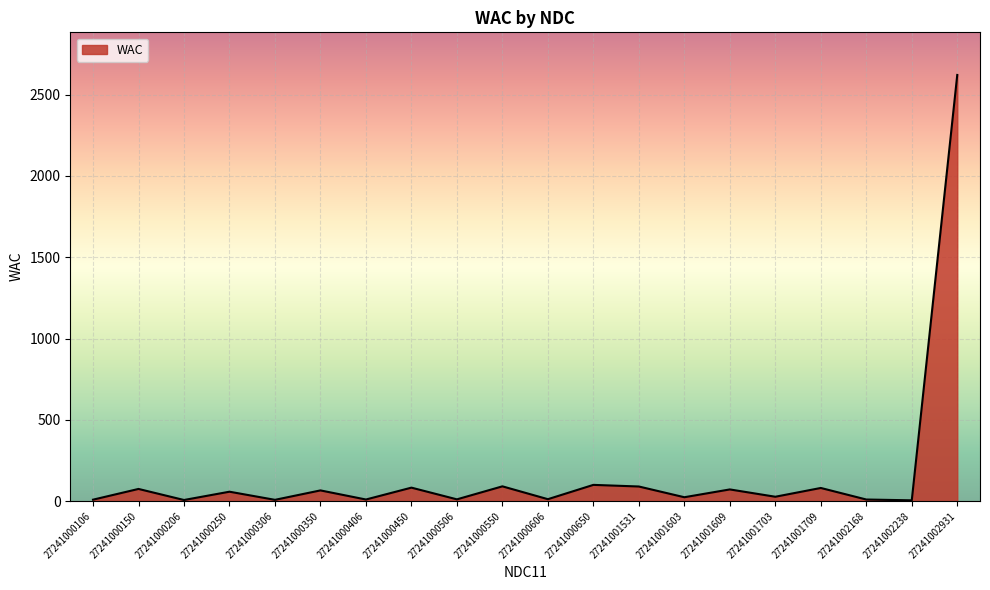

What is the maximum value shown in the chart?

2620.9